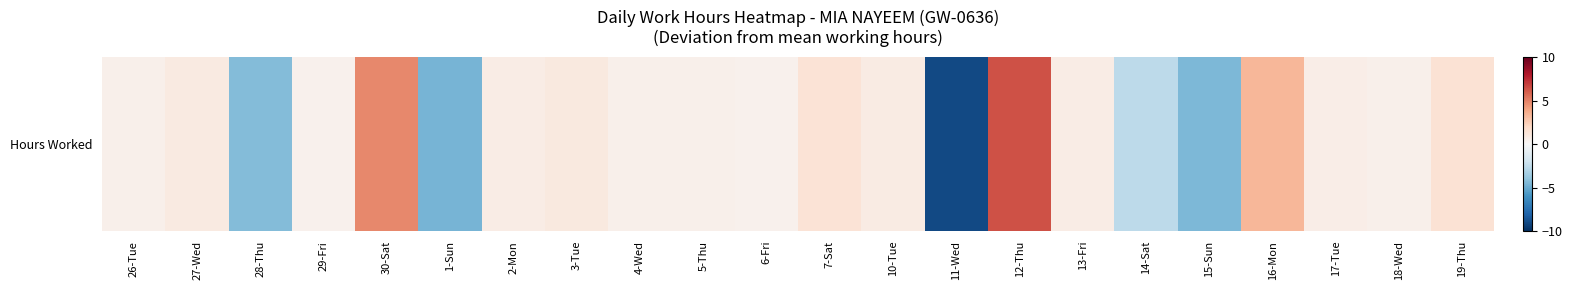

Between 26-Tue and 18-Wed, which is larger?

26-Tue